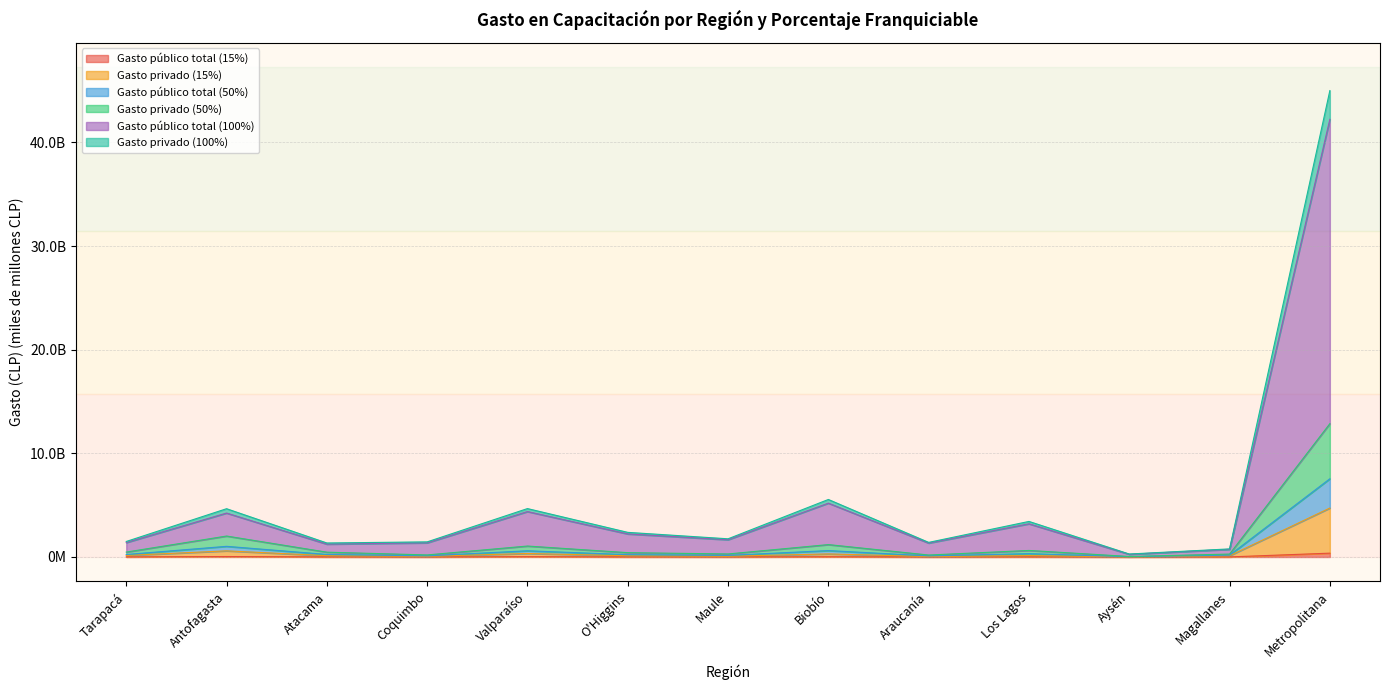

Is the value of Gasto privado (15%) at Aysén greater than the value of Gasto público total (50%) at Tarapacá?

No